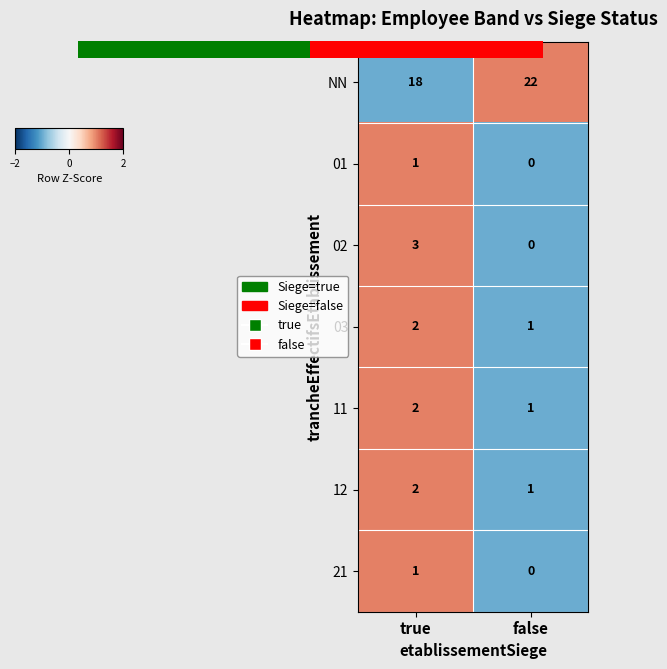

Reading right to left, transcribe all the data shown in this chart.

NN: false=22	true=18
01: false=0	true=1
02: false=0	true=3
03: false=1	true=2
11: false=1	true=2
12: false=1	true=2
21: false=0	true=1